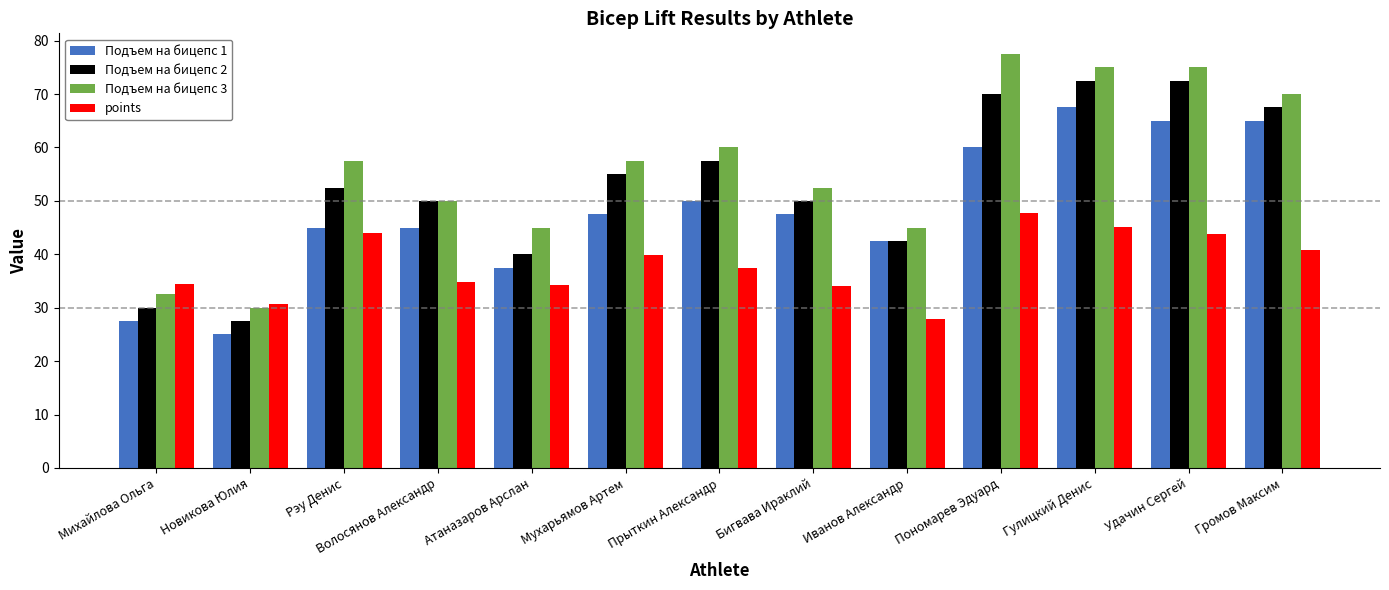

What is the difference between the maximum and minimum values in the Подъем на бицепс 1 series?

42.5